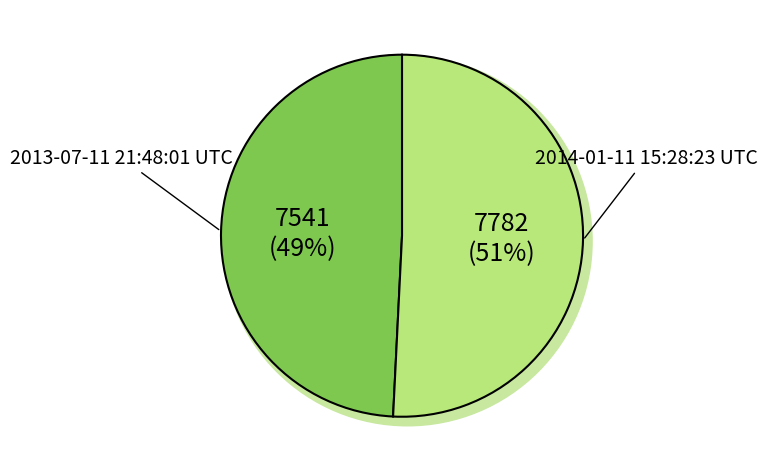

To the nearest percent, what portion does 2014-01-11 15:28:23 UTC represent?

51%